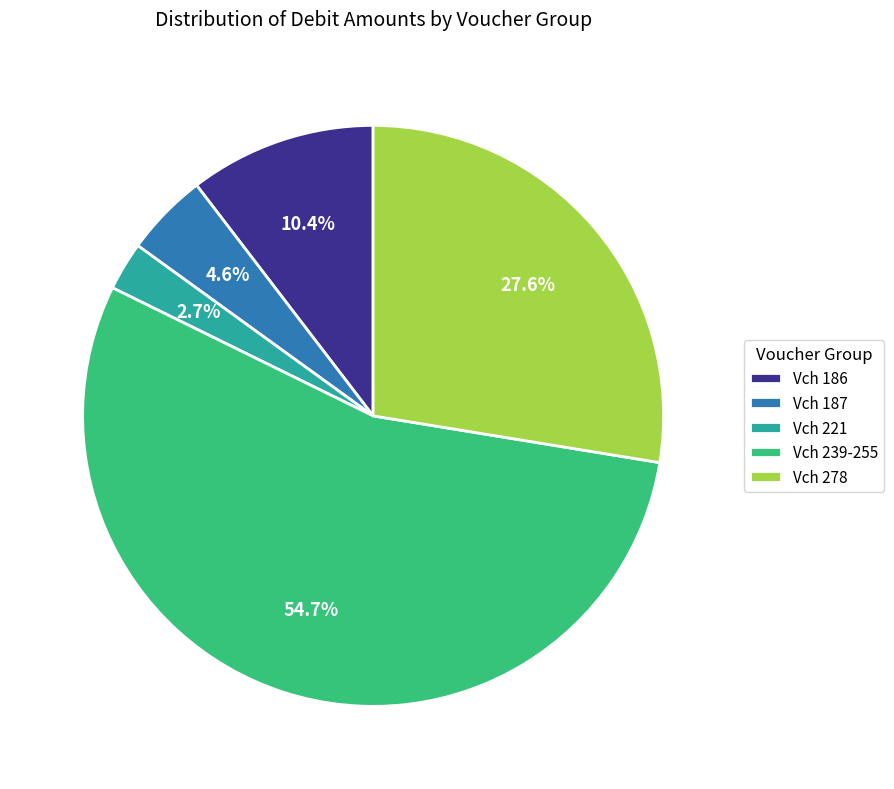

To the nearest percent, what is the average slice percentage?

20%